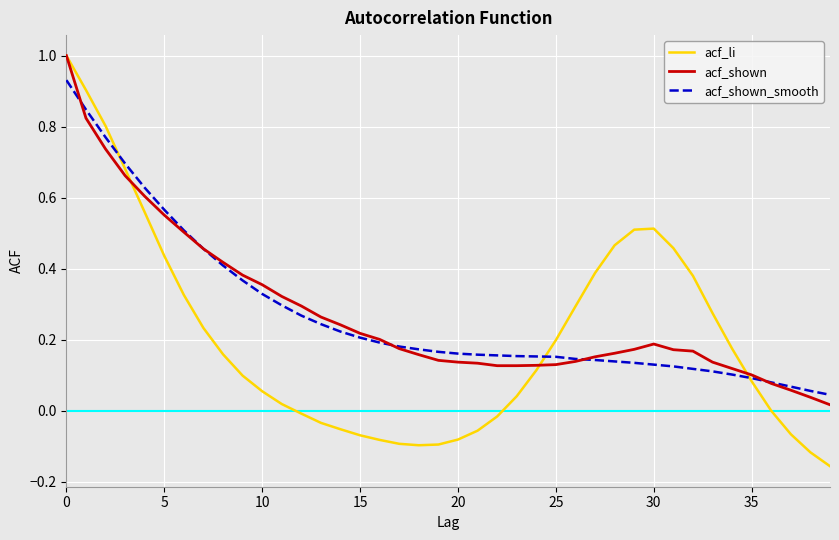

How many lines are shown in the chart?

3